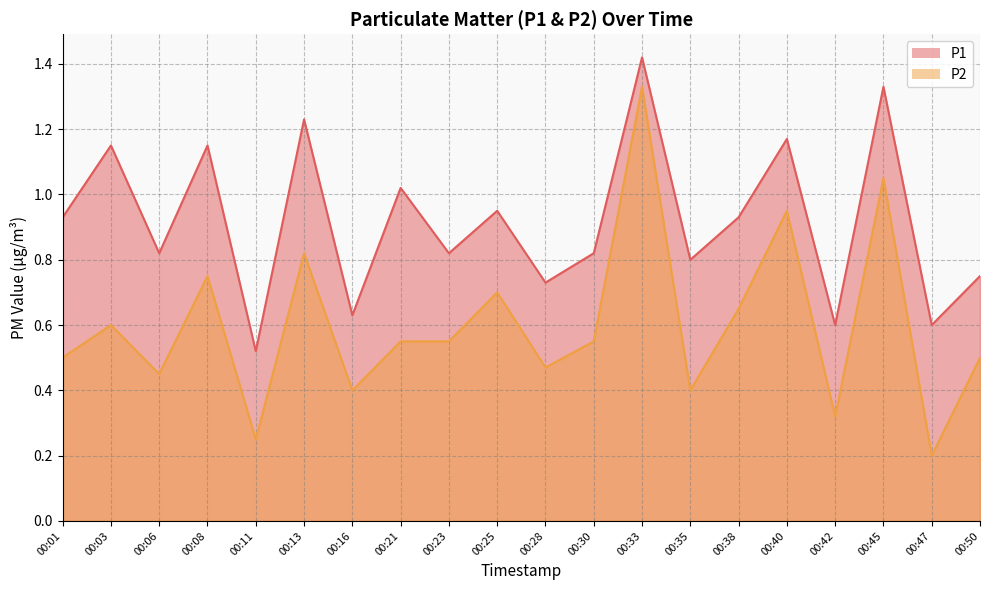

What is the total value across all series at 00:50?

1.2